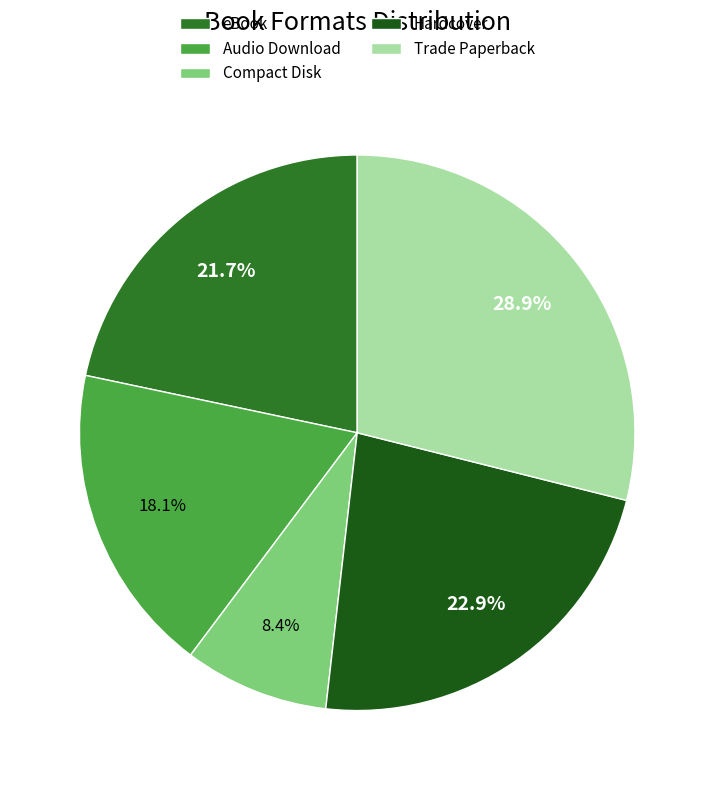

What is the total percentage of eBook and Compact Disk?

30.1%